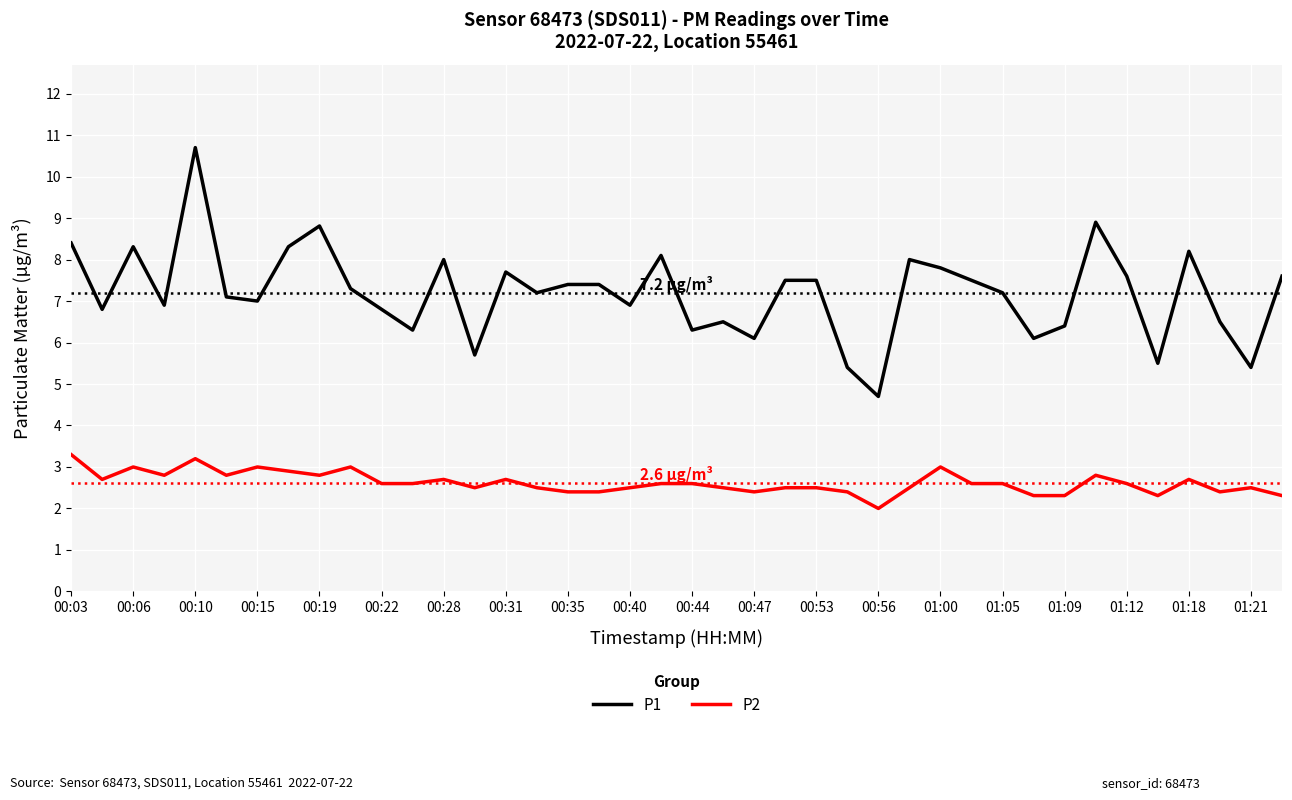

True or false: P2 and P1 intersect in this chart.

False